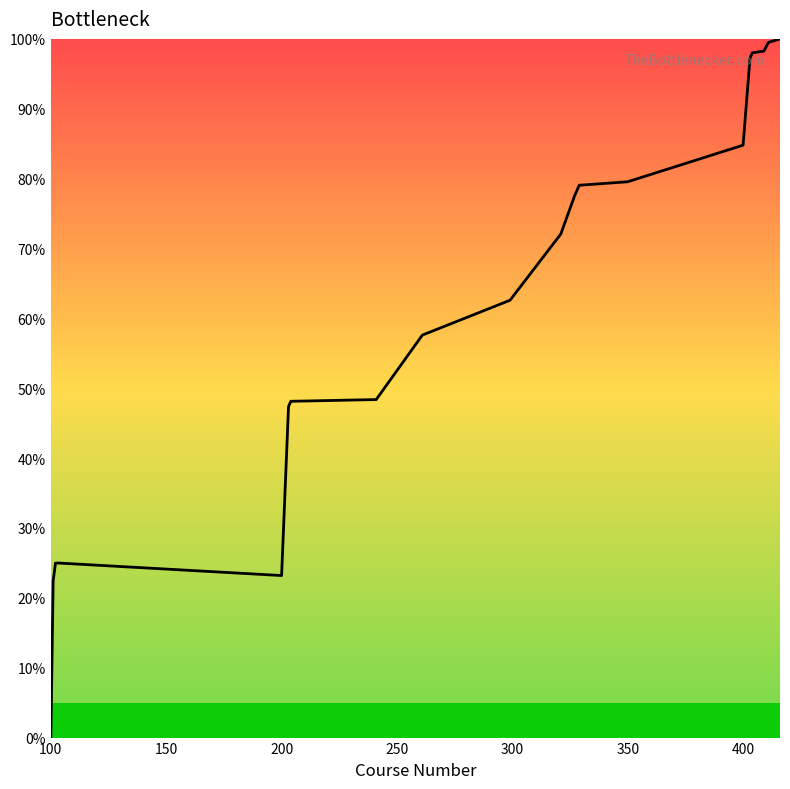

What is the greatest value displayed?

100.0